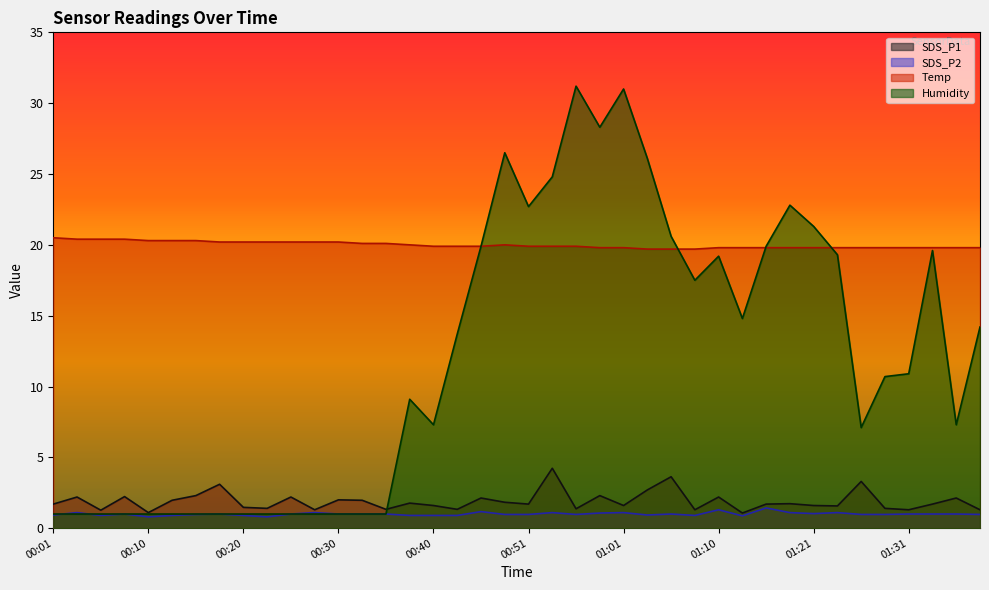

What is the label of the 15th point from the left?

00:35